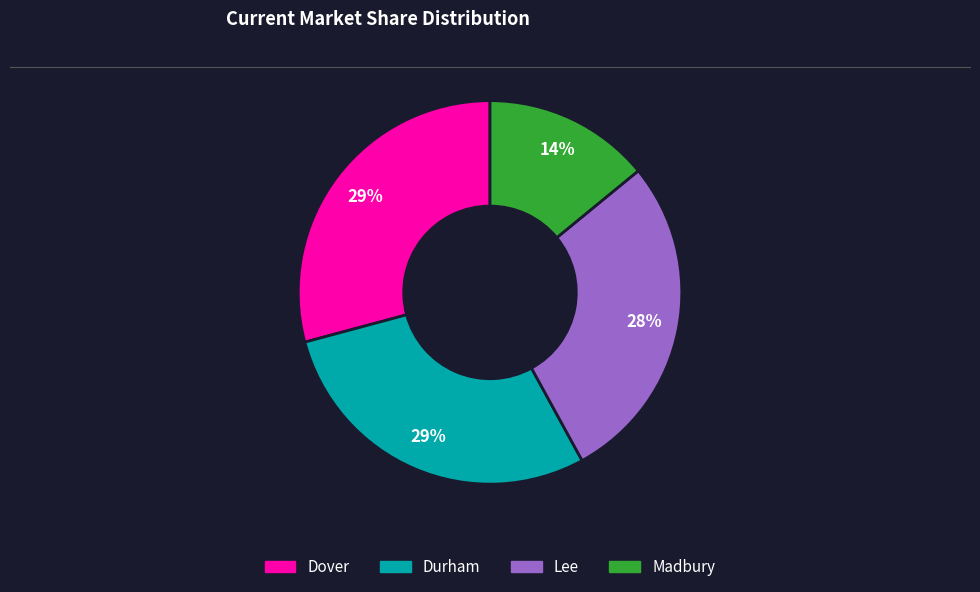

Does Durham account for over 50% of the chart?

No